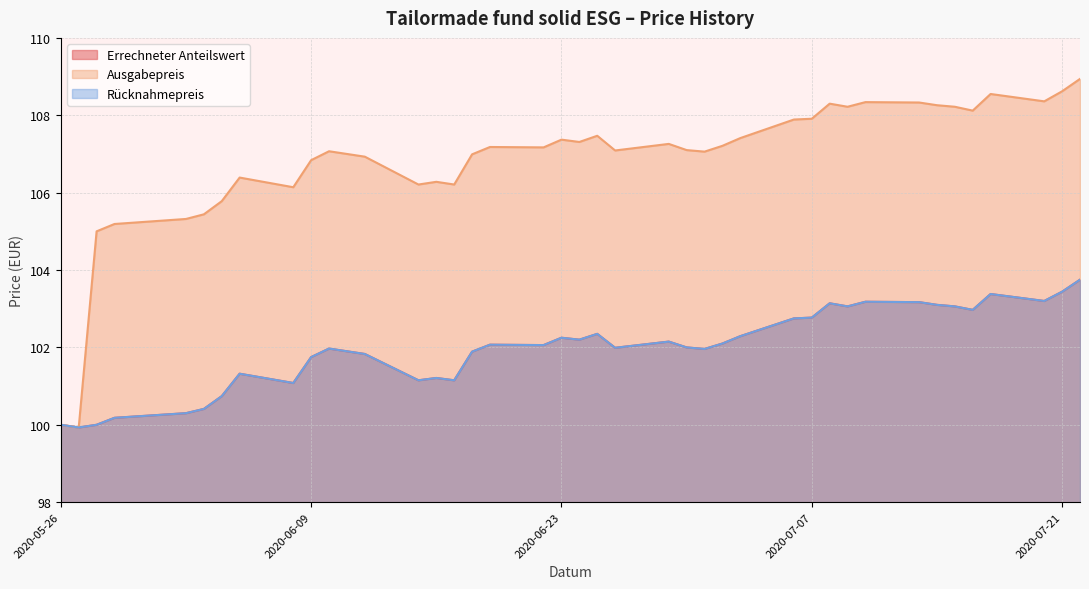

At which label does Ausgabepreis reach its minimum?

2020-05-27